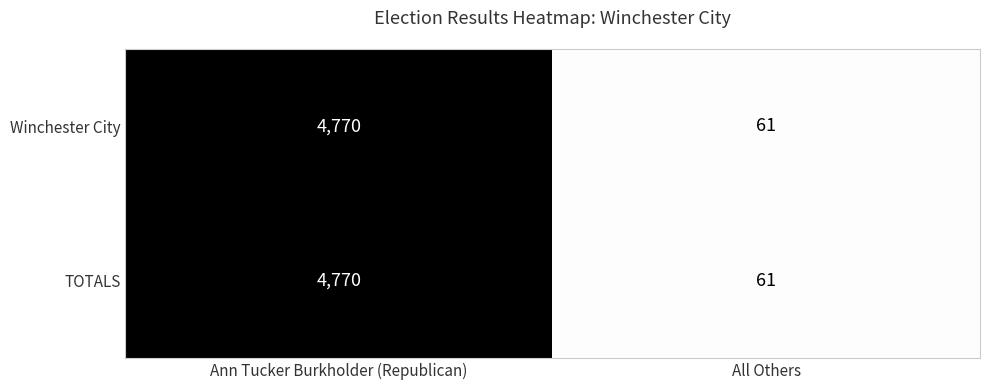

What is the approximate value of Winchester City at All Others?

61